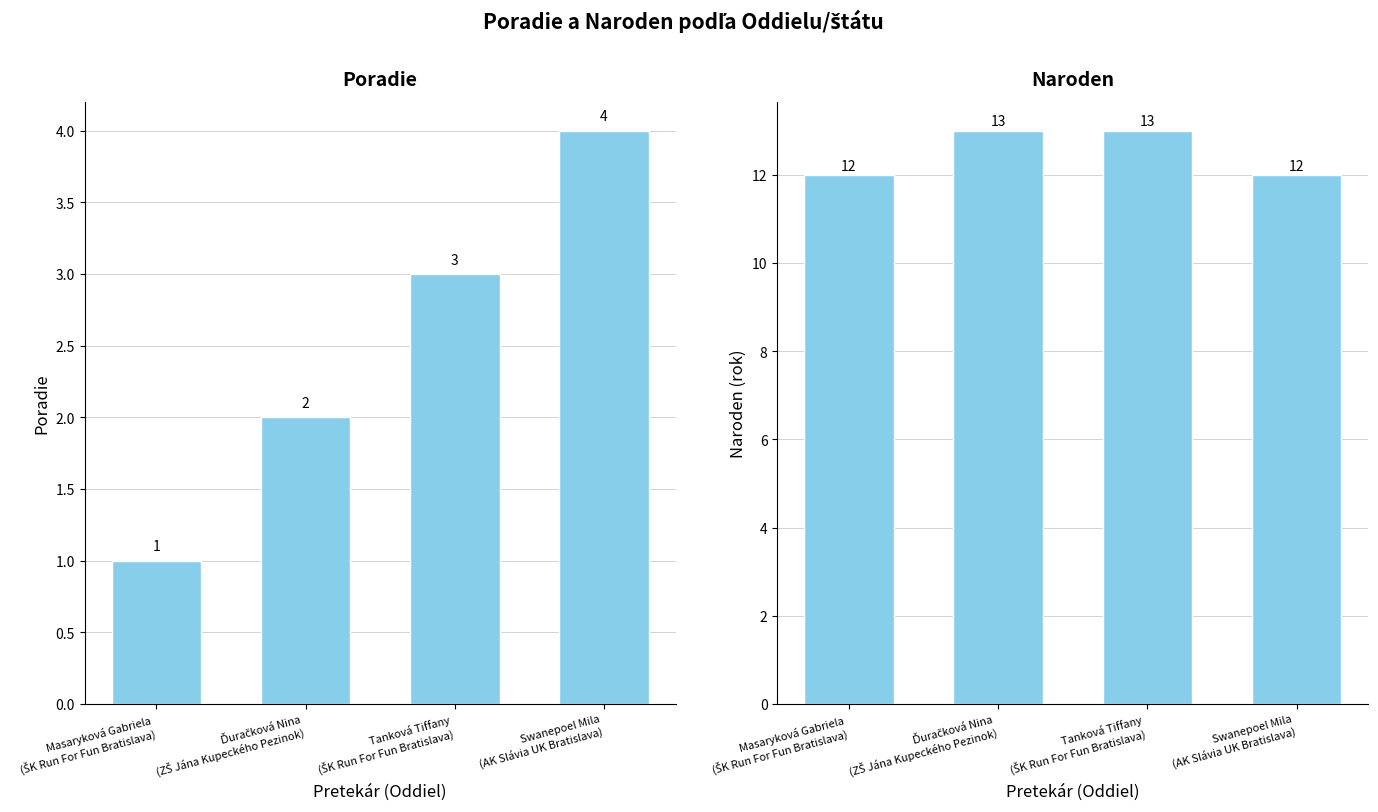

What position from the right is Swanepoel Mila
(AK Slávia UK Bratislava)?

1